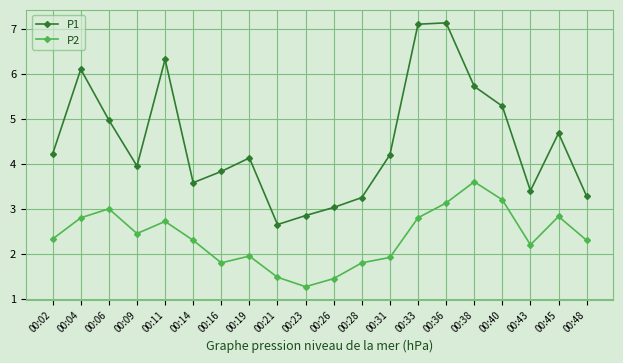

True or false: P2 and P1 intersect in this chart.

False